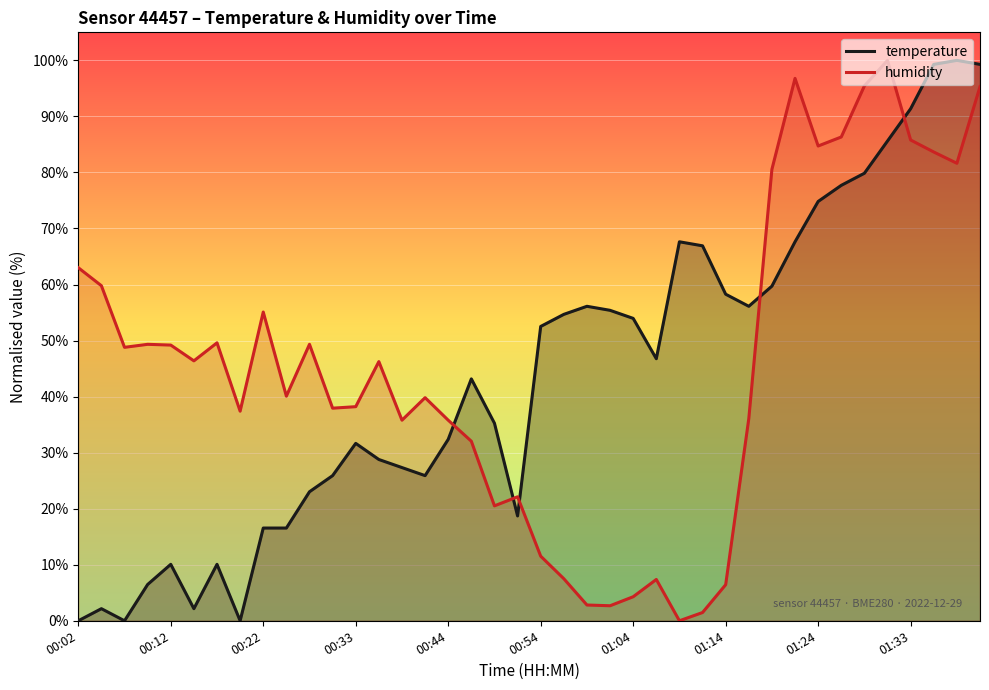

True or false: humidity and temperature cross at least once.

True